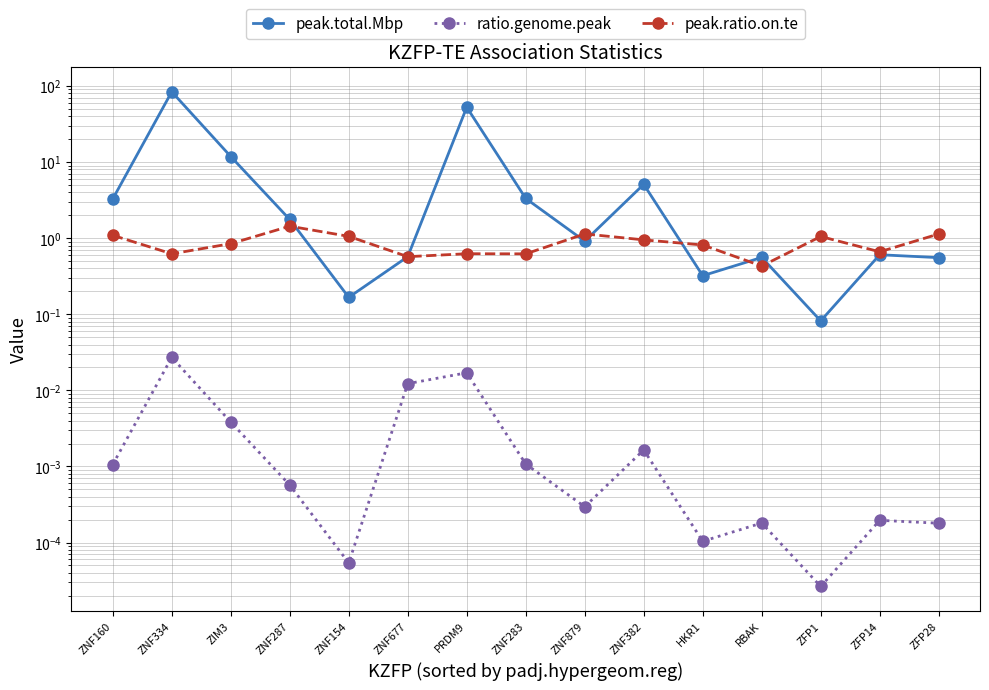

How many interior local peaks does the ratio.genome.peak series have?

5